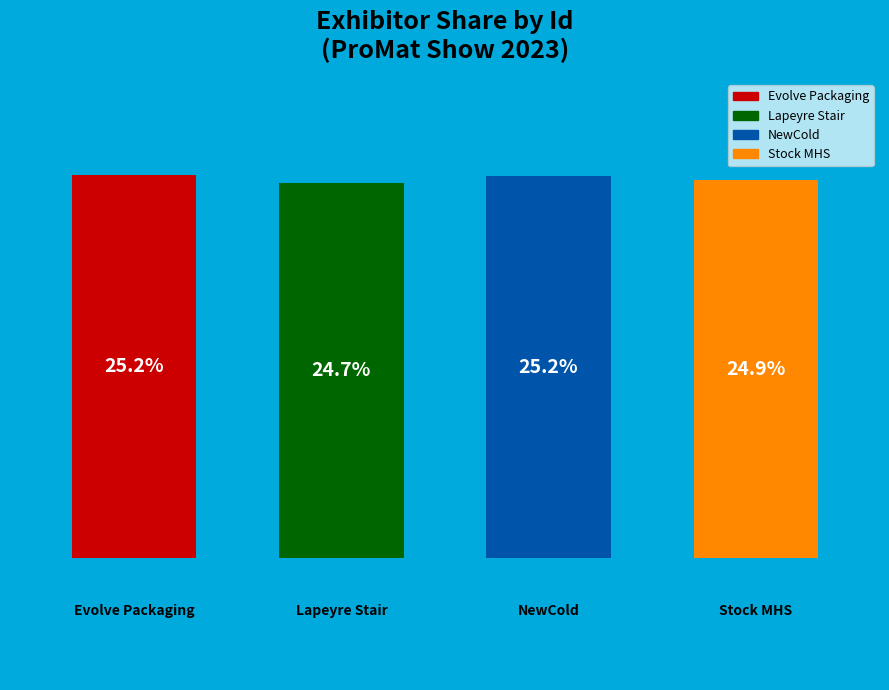

Rank the categories by value from lowest to highest.

1.0, 3.0, 2.0, 0.0